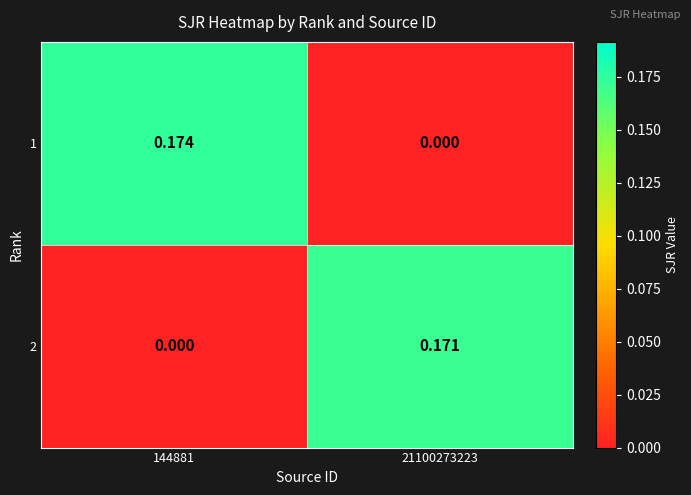

Is the value of 2 at 21100273223 greater than the value of 1 at 21100273223?

Yes